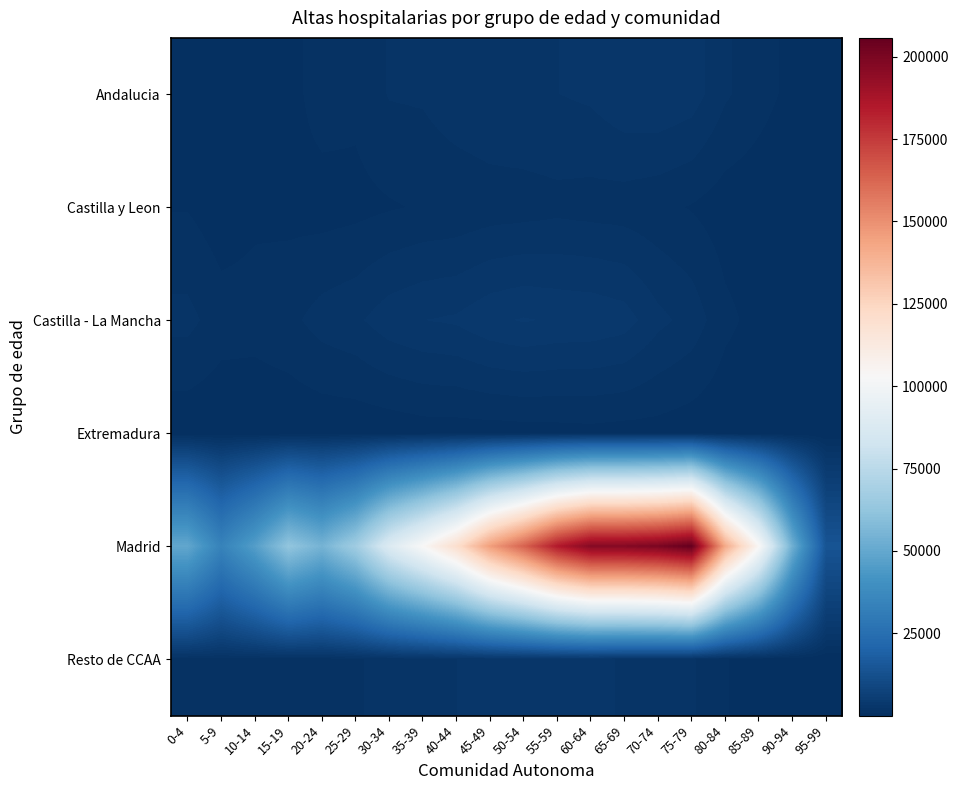

At how many categories does at least one series exceed 199558?

2